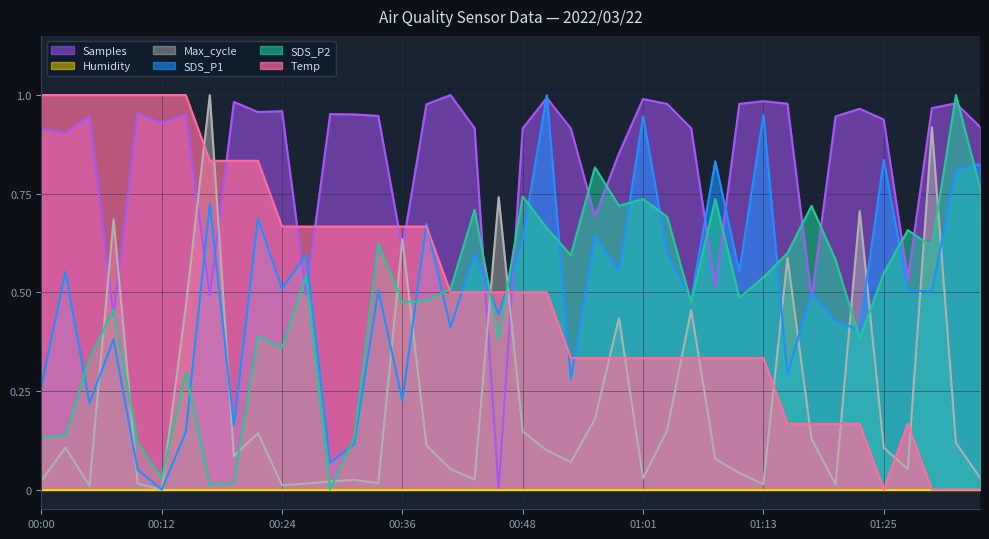

Is the value of Temp at 01:25 greater than the value of Samples at 01:23?

No